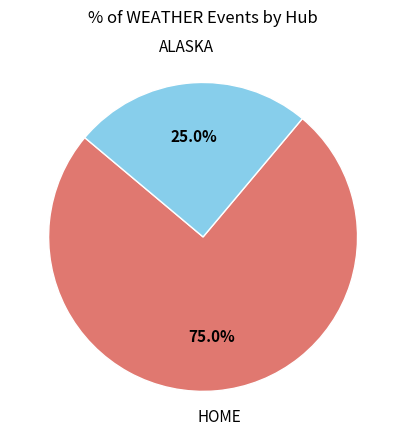

Is there any slice that represents more than half of the pie?

Yes